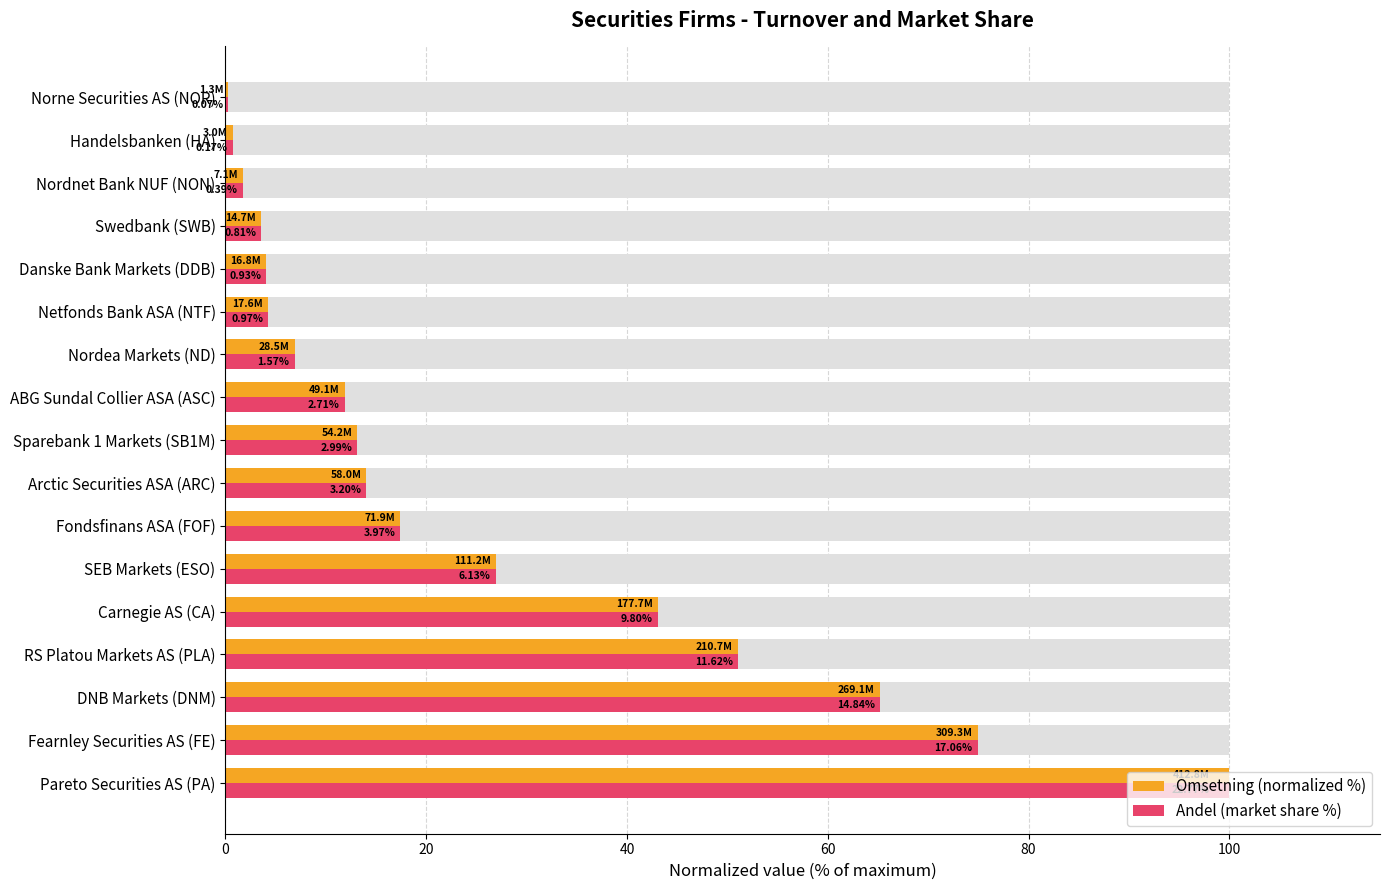

What are all the series names shown in the legend?

Omsetning (normalized %), Andel (market share %)